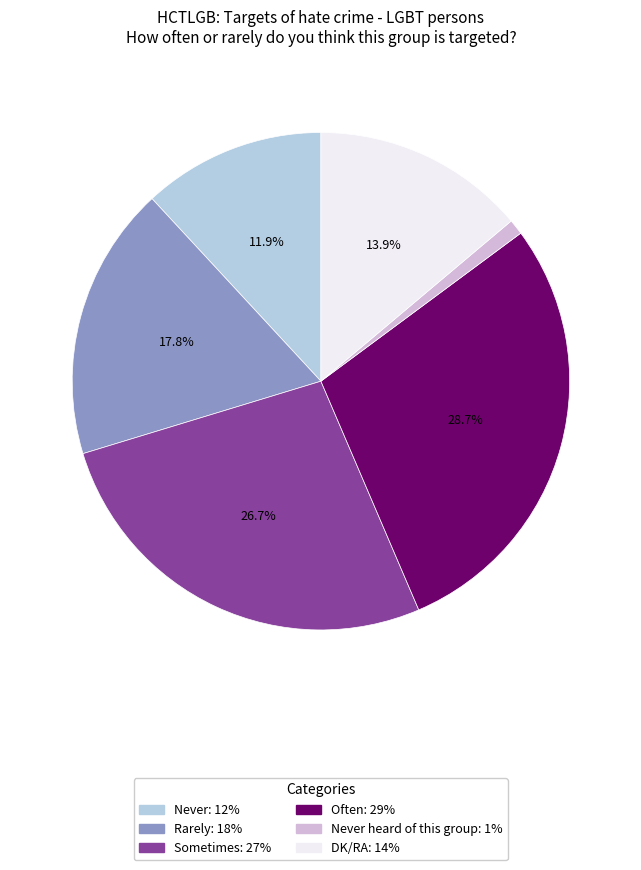

To the nearest percent, what is the difference between the largest and smallest slice percentages?

28%